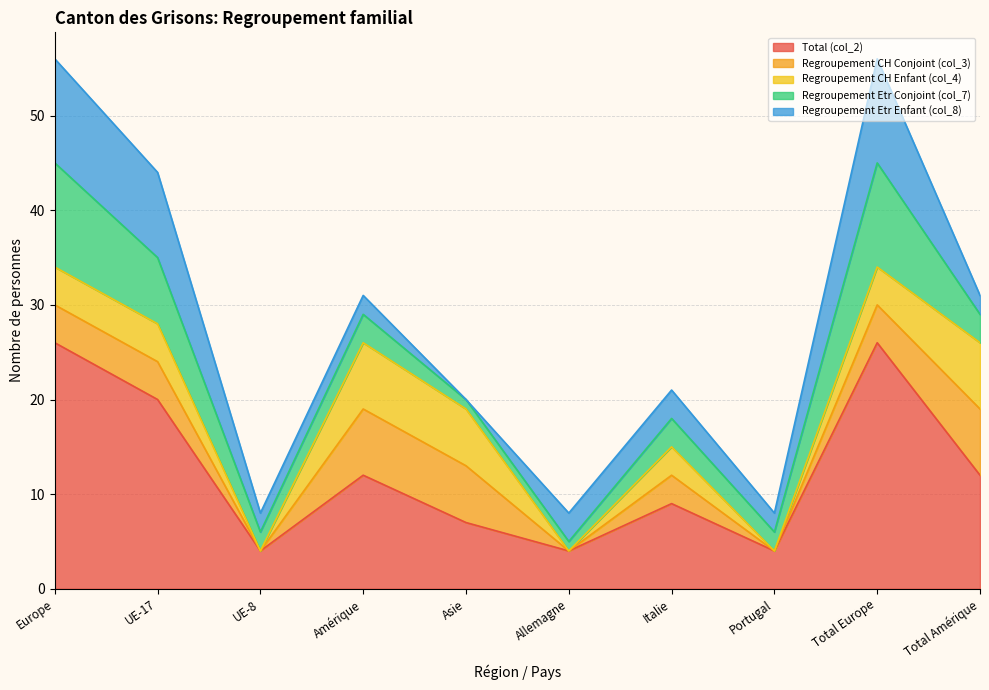

Reading left to right, what are all the values shown in this chart?

Total (col_2): Europe=26	UE-17=20	UE-8=4	Amérique=12	Asie=7	Allemagne=4	Italie=9	Portugal=4	Total Europe=26	Total Amérique=12
Regroupement CH Conjoint (col_3): Europe=4	UE-17=4	UE-8=0	Amérique=7	Asie=6	Allemagne=0	Italie=3	Portugal=0	Total Europe=4	Total Amérique=7
Regroupement CH Enfant (col_4): Europe=4	UE-17=4	UE-8=0	Amérique=7	Asie=6	Allemagne=0	Italie=3	Portugal=0	Total Europe=4	Total Amérique=7
Regroupement Etr Conjoint (col_7): Europe=11	UE-17=7	UE-8=2	Amérique=3	Asie=1	Allemagne=1	Italie=3	Portugal=2	Total Europe=11	Total Amérique=3
Regroupement Etr Enfant (col_8): Europe=11	UE-17=9	UE-8=2	Amérique=2	Asie=0	Allemagne=3	Italie=3	Portugal=2	Total Europe=11	Total Amérique=2